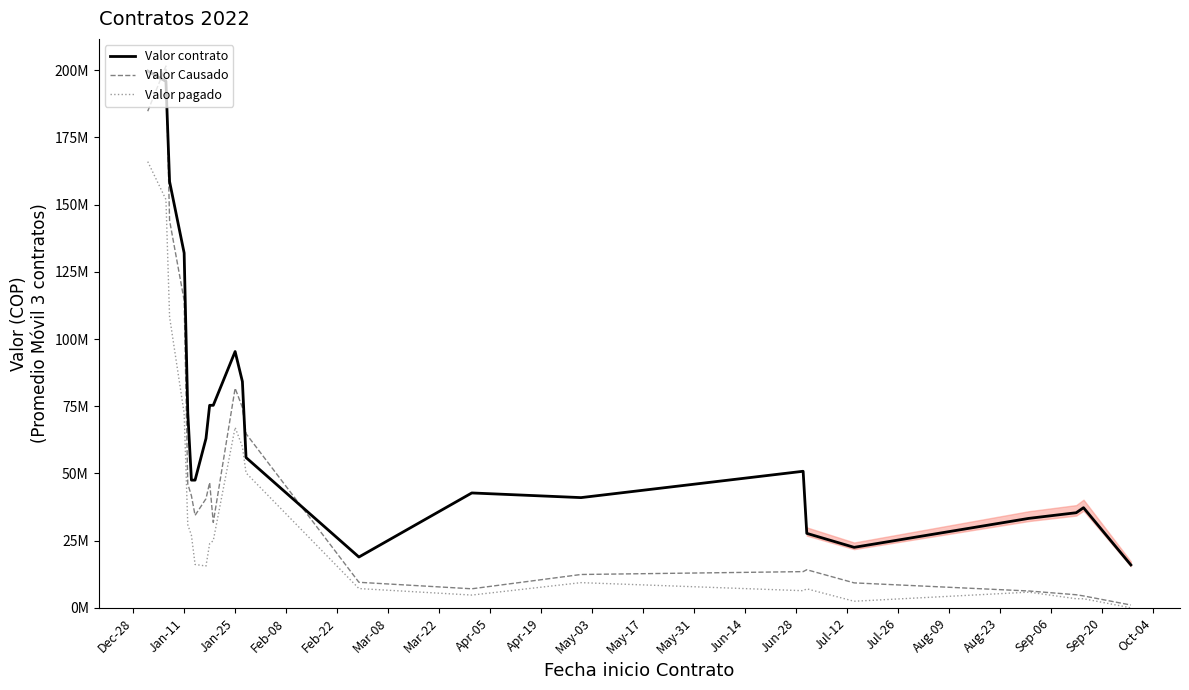

Count the number of data series in this chart.

3